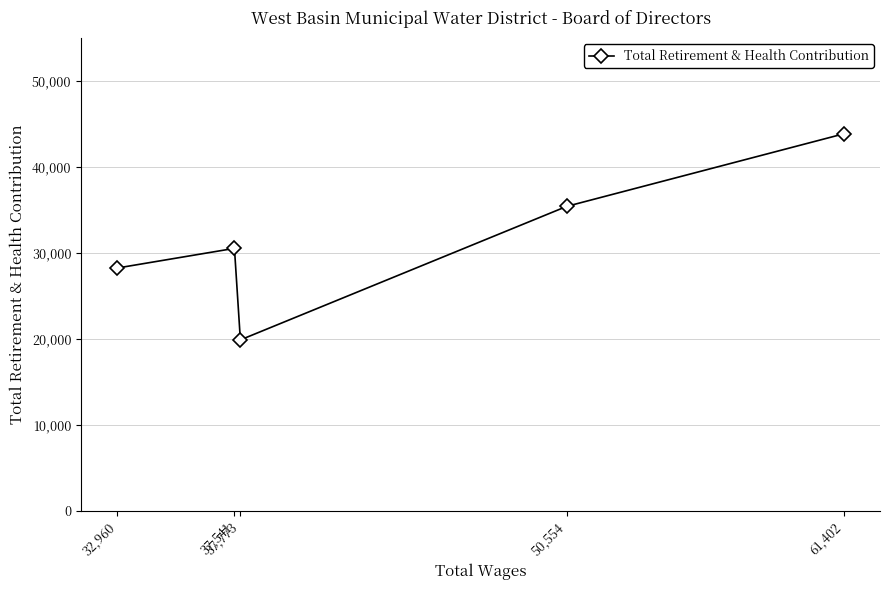

What is the minimum value shown in the chart?

19872